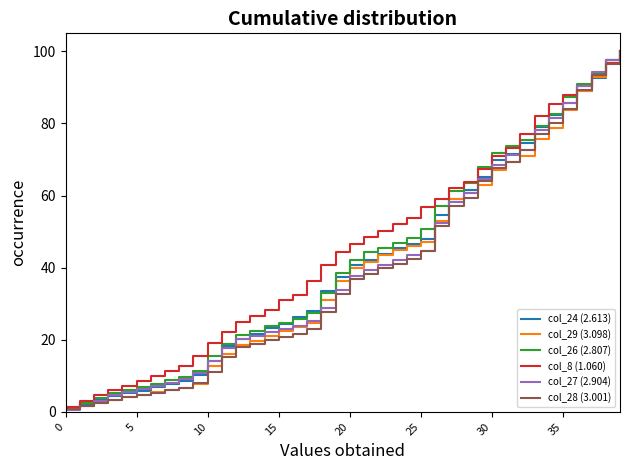

What is the highest value of the col_28 (3.001) series?

100.0